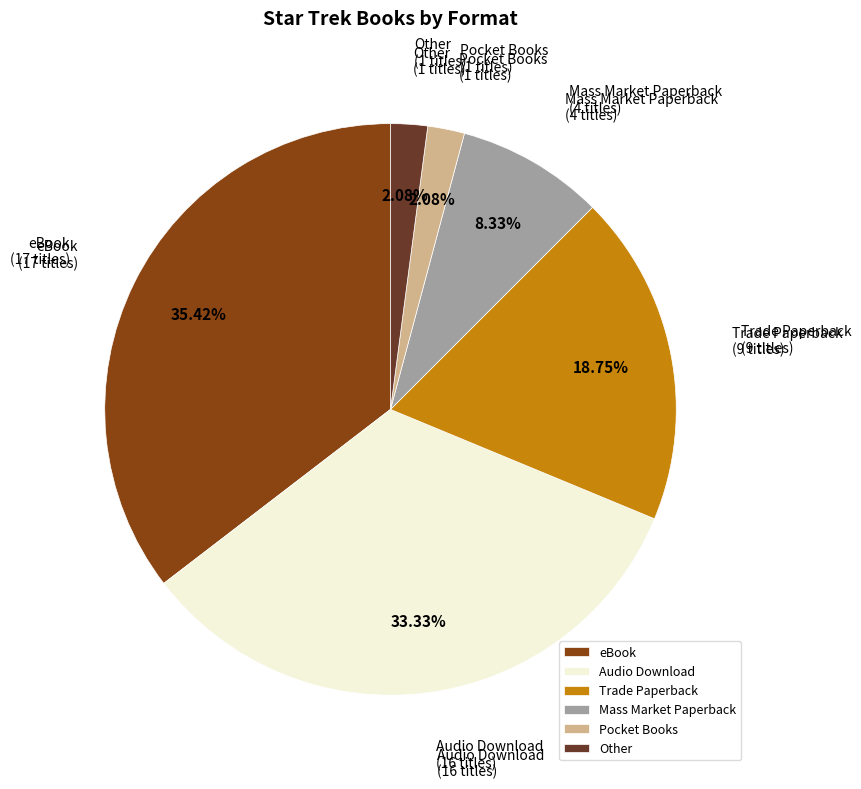

How many slices are in this pie chart?

6